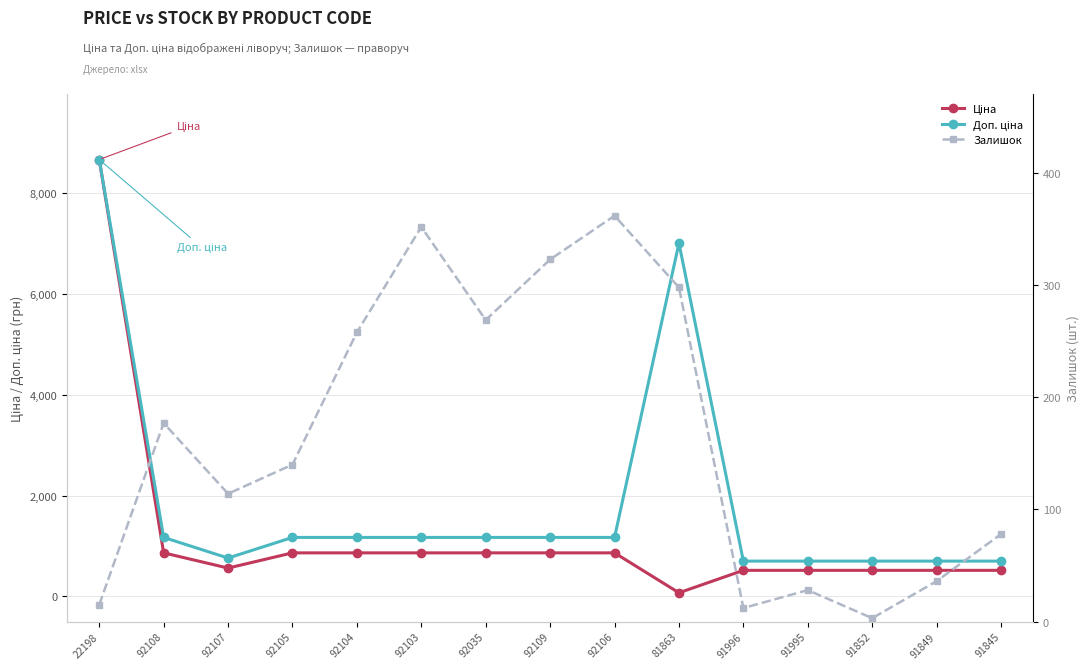

In Залишок, how many points are higher than both neighbors (excluding endpoints)?

4